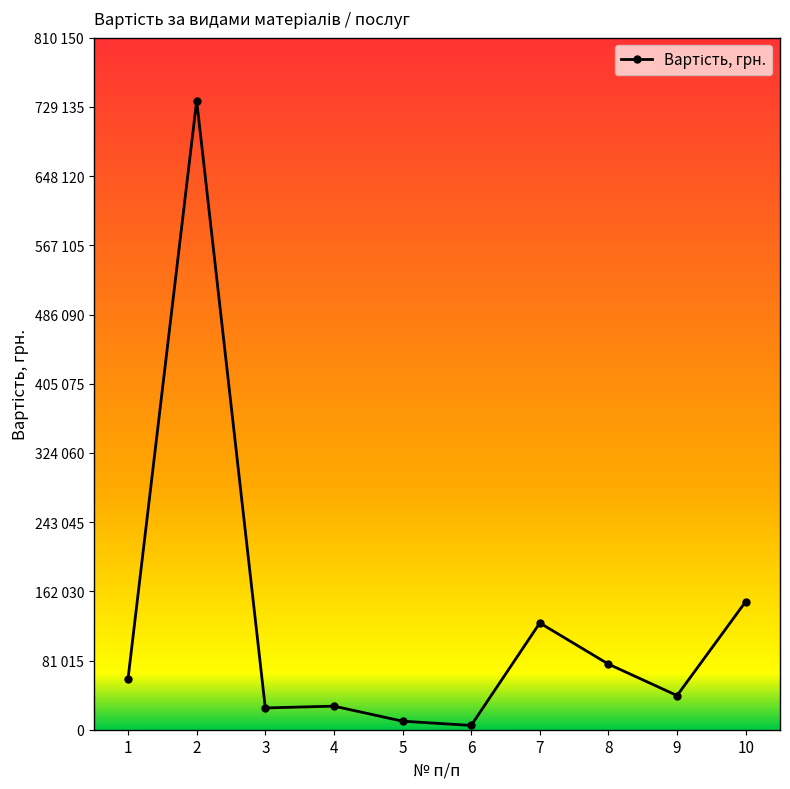

Reading right to left, what are all the values shown in this chart?

150000	40000	76800	125000	5000	10000	27600	25500	736500	59820